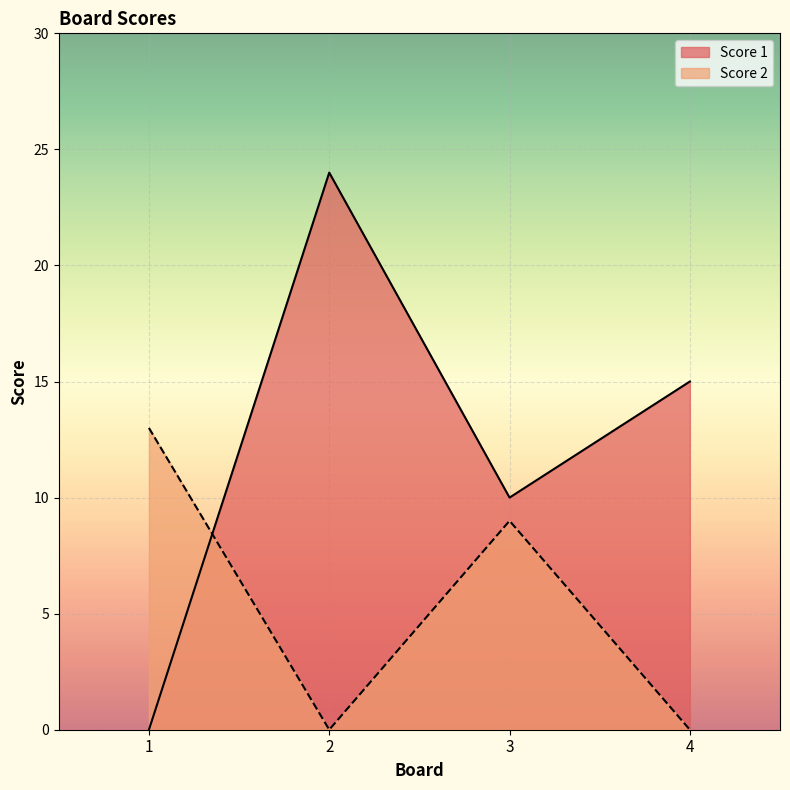

How many lines are shown in the chart?

2